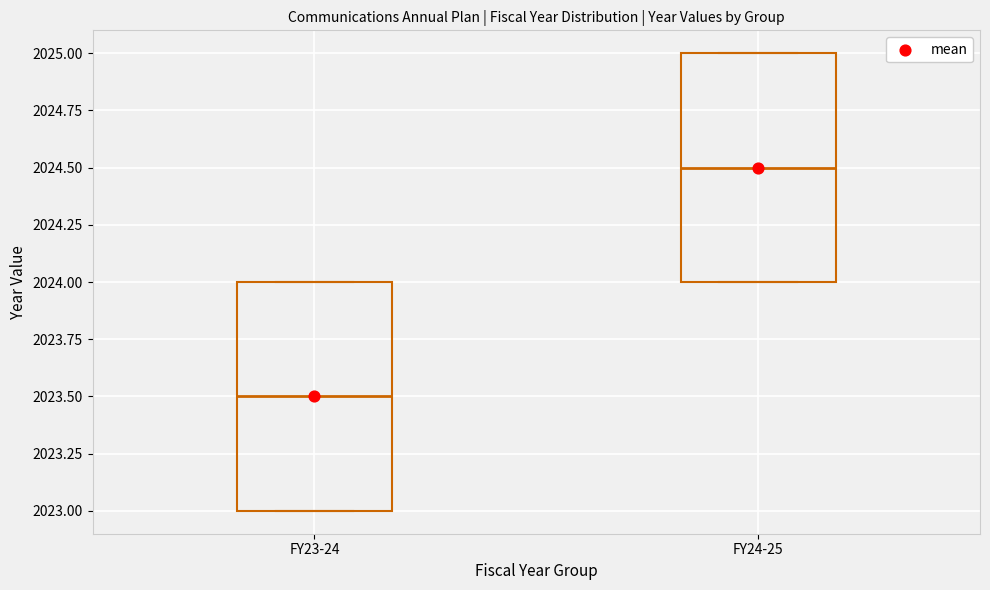

Reading left to right, transcribe this box plot: for each box, give where its median line is, the range the box spans, and where its two whiskers end, as read against the y-axis. The values are not printed on the chart, so give them approximately, as read against the axis.

FY23-24: median 2023.5, box 2023.0 to 2024.0, whiskers 2023.0 to 2024.0
FY24-25: median 2024.5, box 2024.0 to 2025.0, whiskers 2024.0 to 2025.0